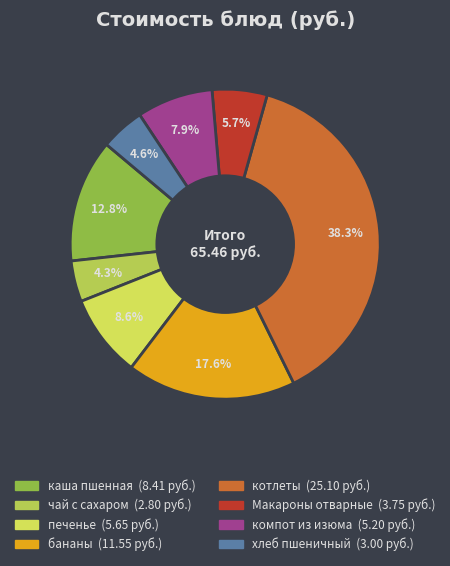

Rank the categories by value from highest to lowest.

котлеты, бананы, каша пшенная, печенье, компот из изюма, Макароны отварные, хлеб пшеничный, чай с сахаром